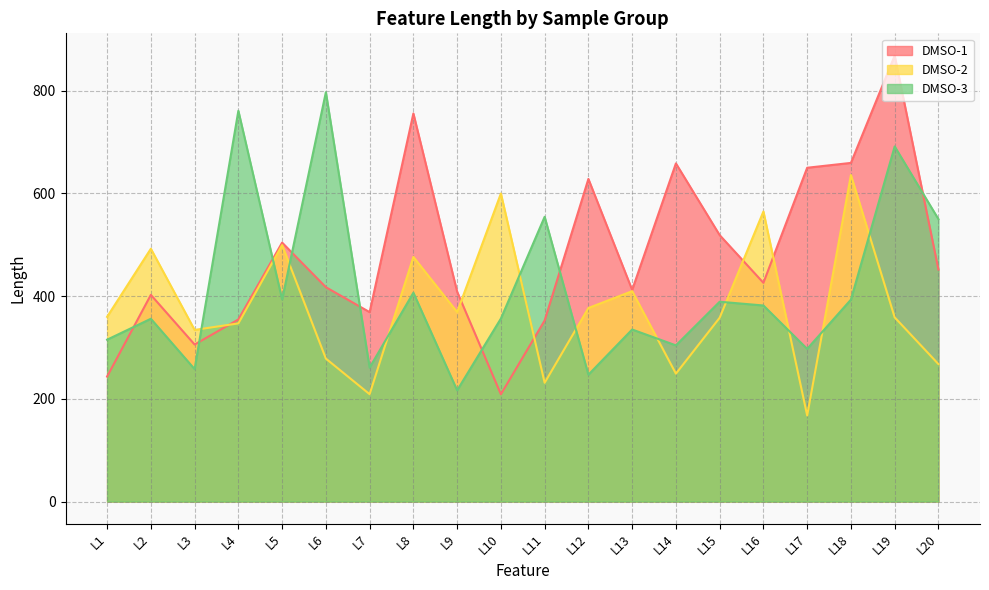

How many intersections are there between DMSO-2 and DMSO-1?

5